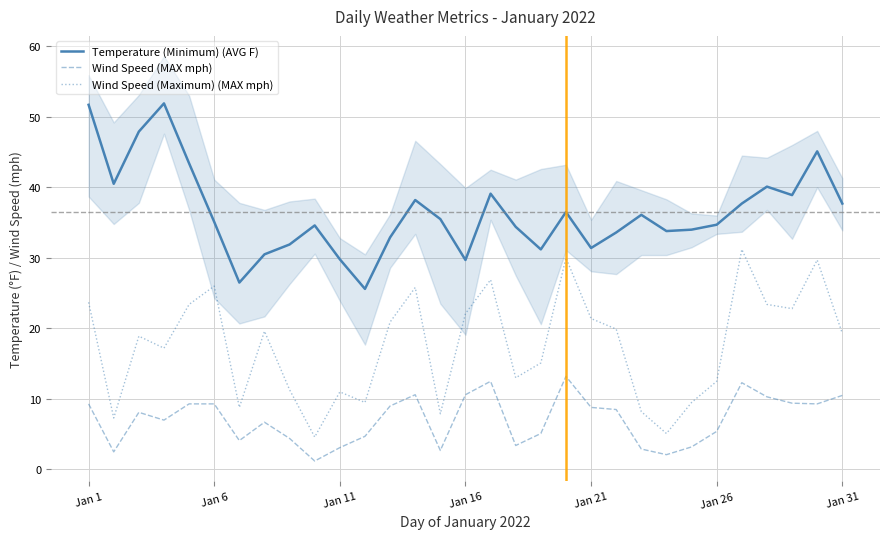

Which category has the highest value in the Wind Speed (MAX mph) series?

19